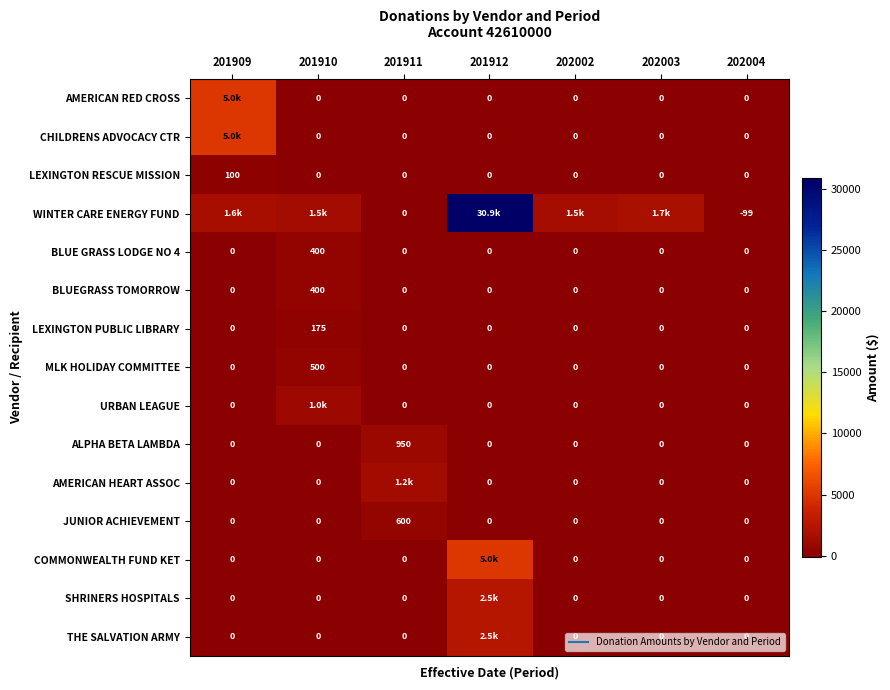

List the labels in order of LEXINGTON PUBLIC LIBRARY value, smallest first.

201909, 201911, 201912, 202002, 202003, 202004, 201910